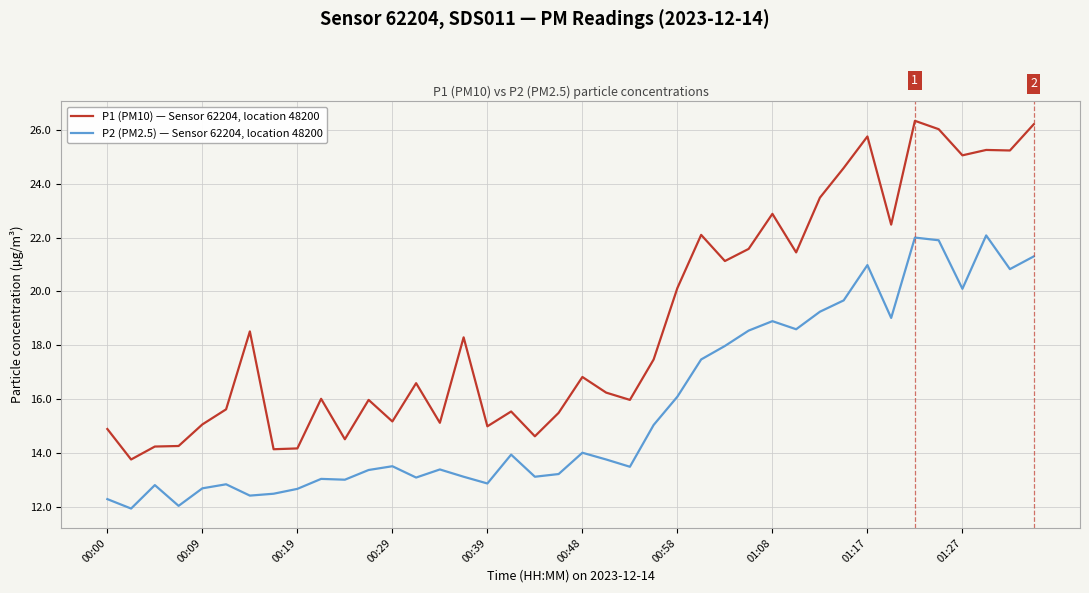

List the series in order of their overall mean, highest first.

P1 (PM10) — Sensor 62204, location 48200, P2 (PM2.5) — Sensor 62204, location 48200